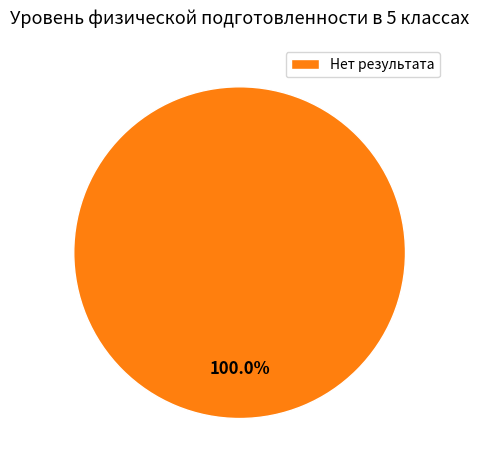

How many segments does this pie chart have?

1